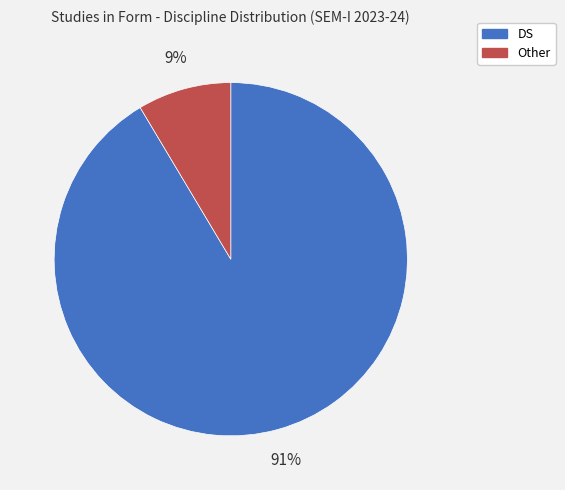

Count the number of slices in the pie.

2